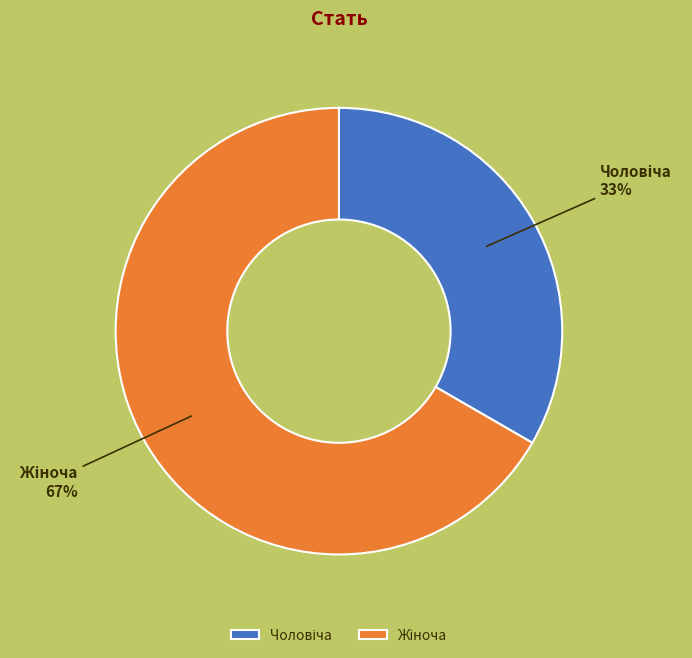

To the nearest percent, what is the average slice percentage?

50%